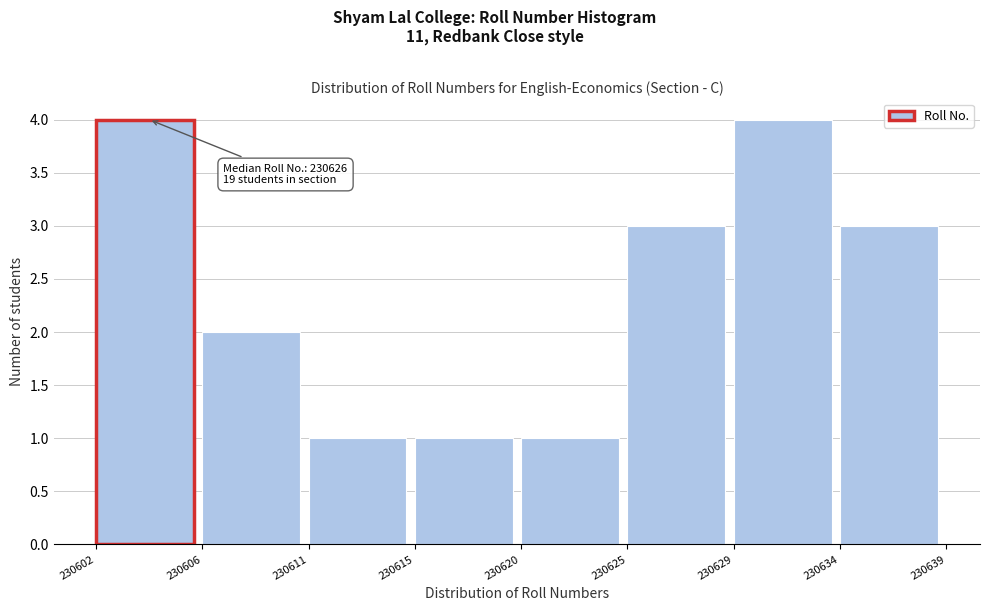

Reading left to right, transcribe all the data shown in this chart.

230602=4	230606=2	230611=1	230615=1	230620=1	230625=3	230629=4	230634=3